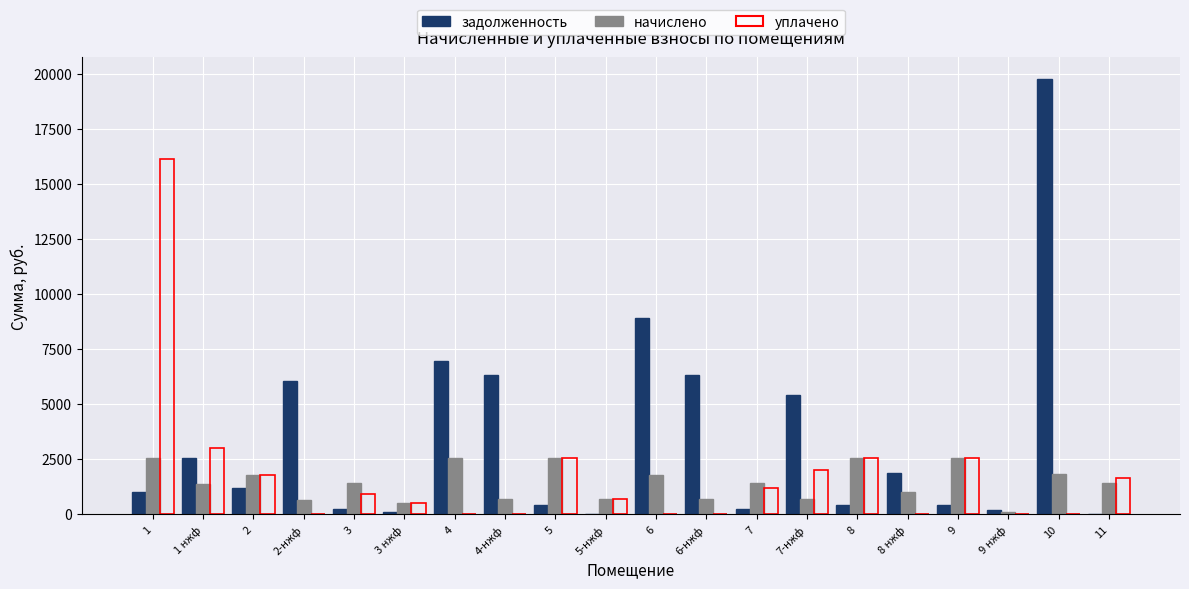

What is the highest value of the задолженность series?

19776.6